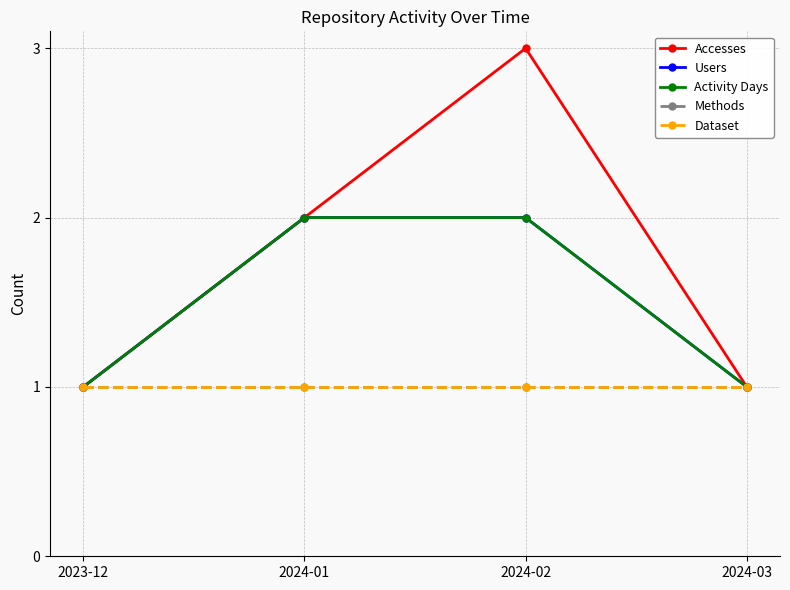

Is this an area chart (filled region under the line)?

No